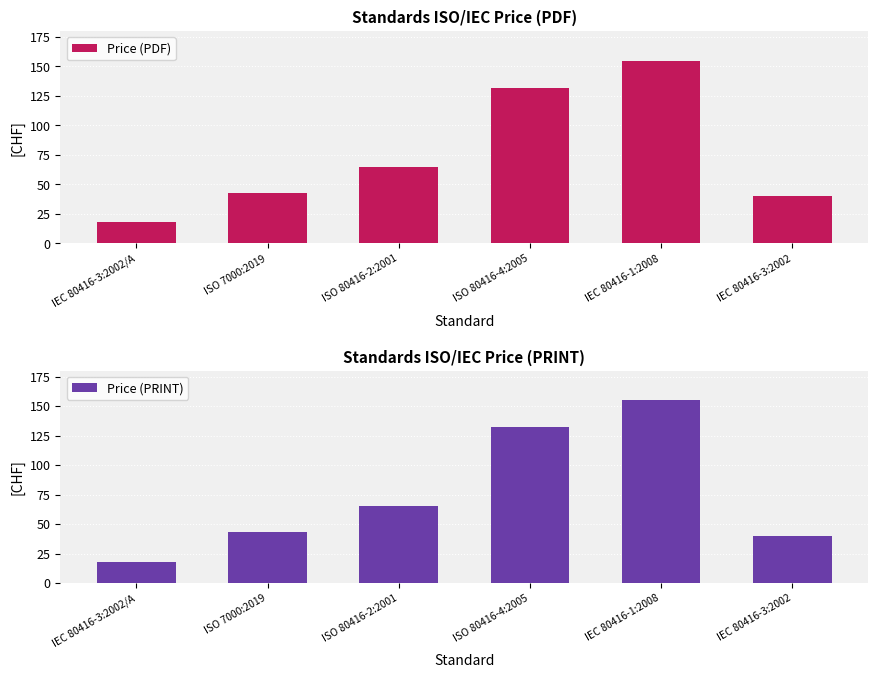

At ISO 80416-4:2005, list the series in order from smallest to largest.

Price (PDF), Price (PRINT)